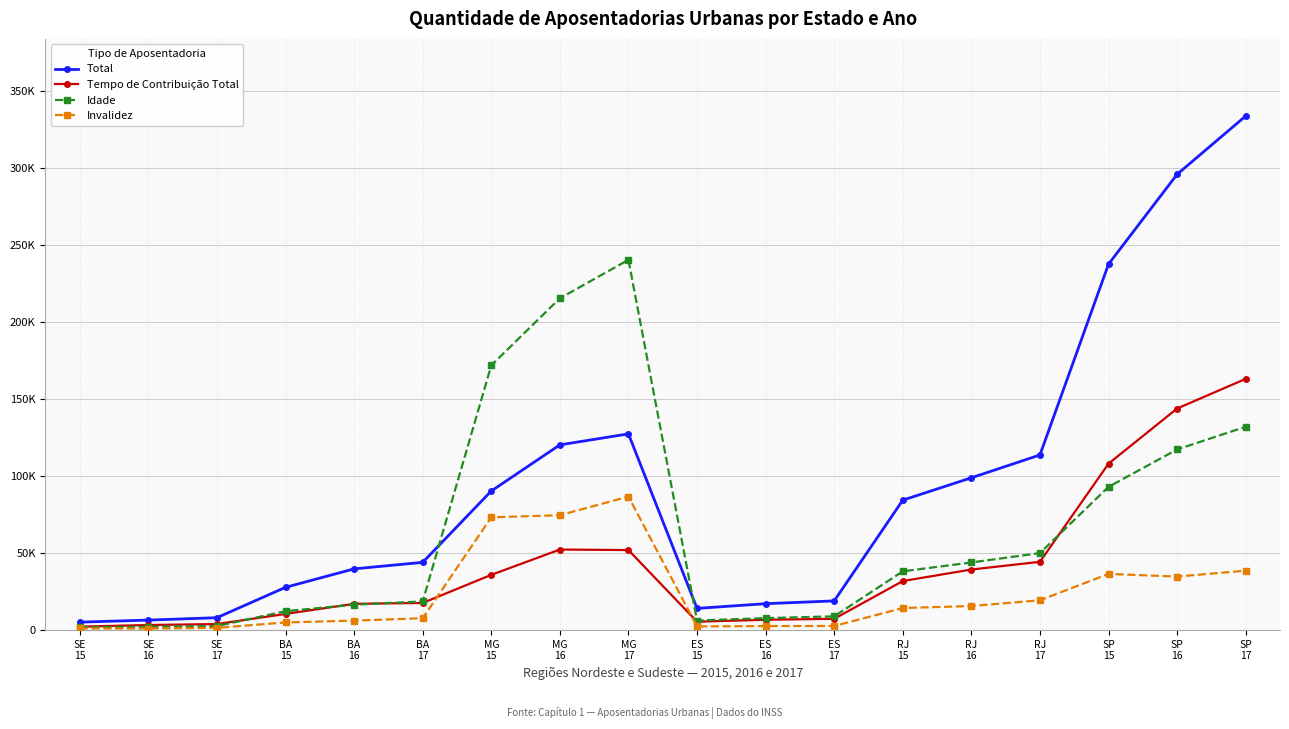

Which category has the highest value across all series?

SP
17